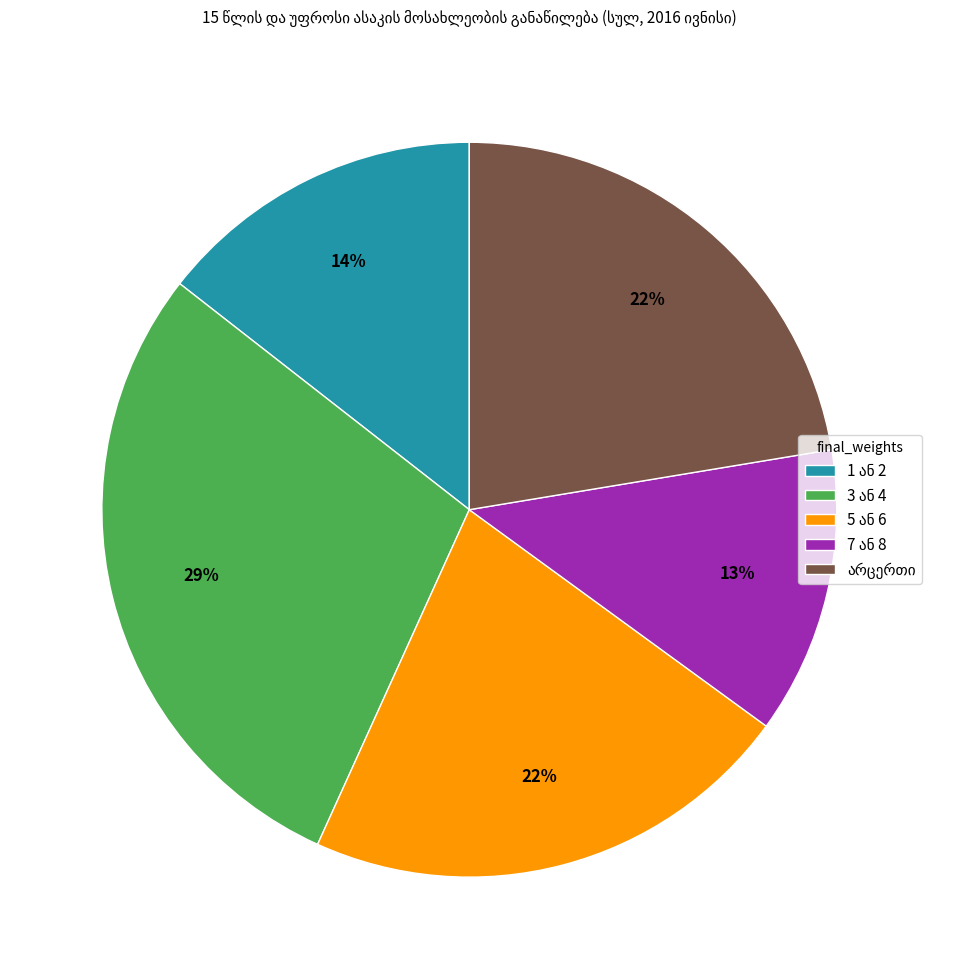

Is there a majority slice in this chart?

No